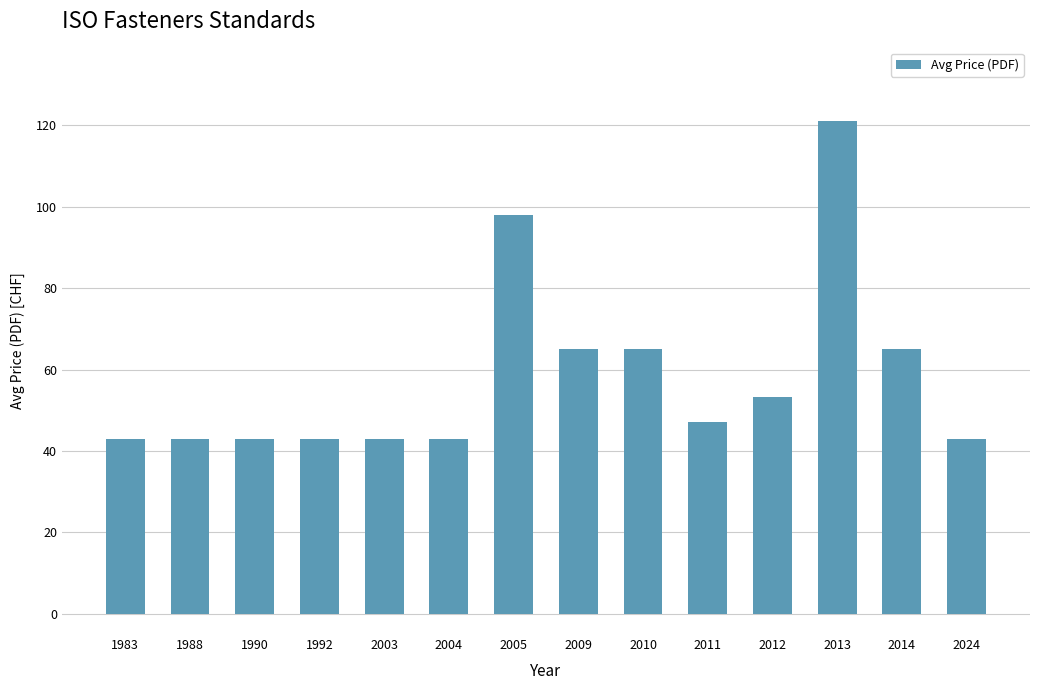

Count the number of data series in this chart.

1